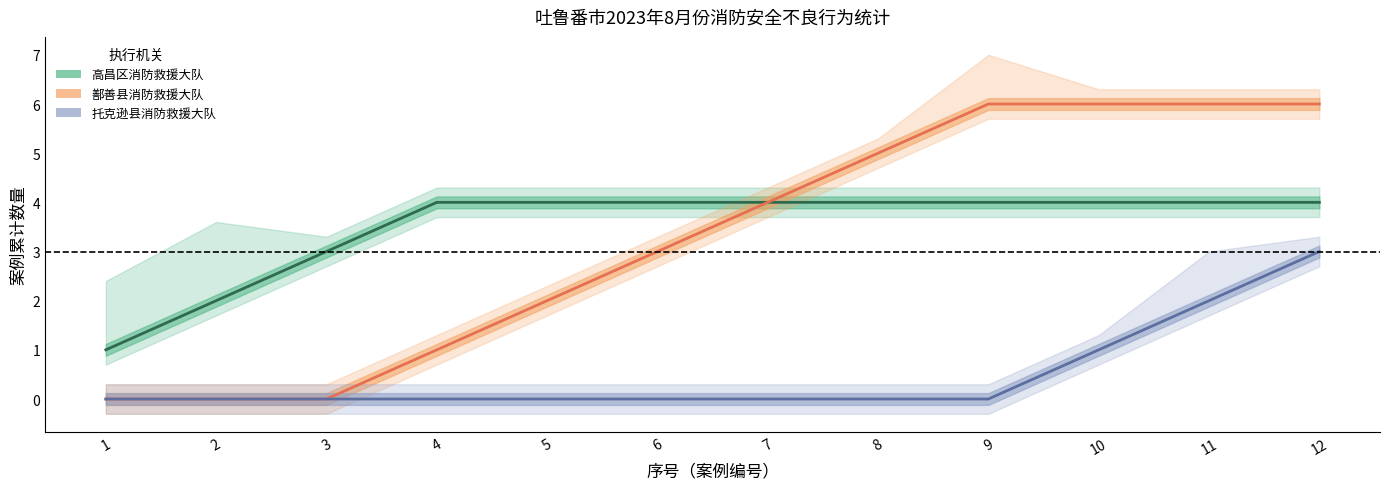

Between 9 and 12, which series saw the biggest shift?

托克逊县消防救援大队